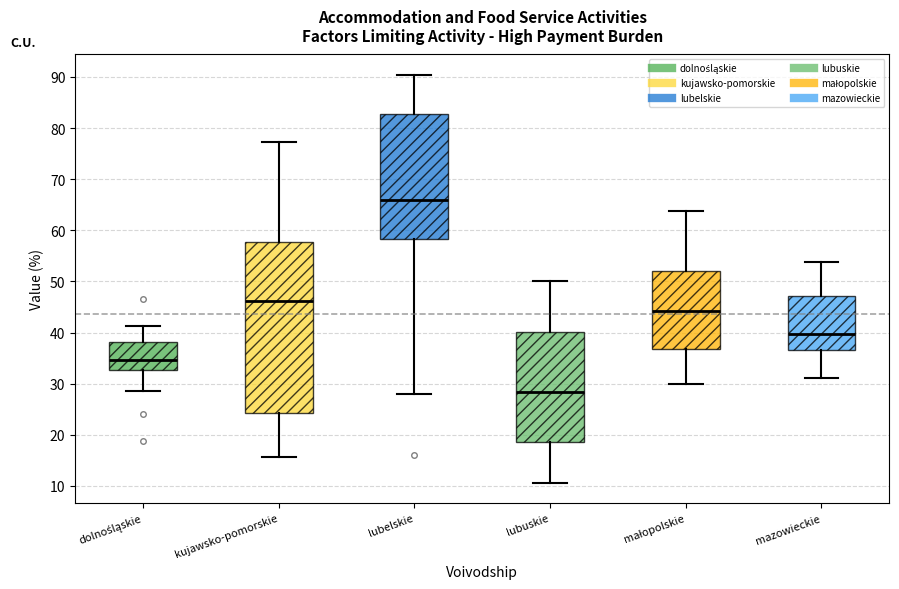

Which box's median line is the highest?

lubelskie